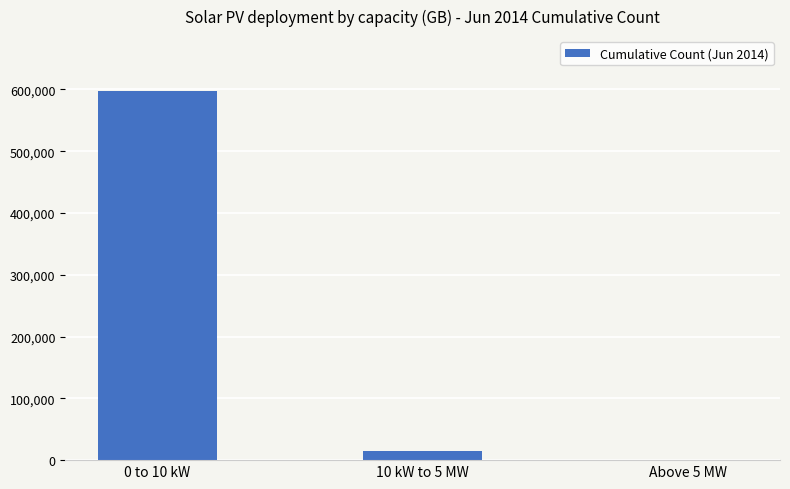

How many categories are shown in the chart?

3